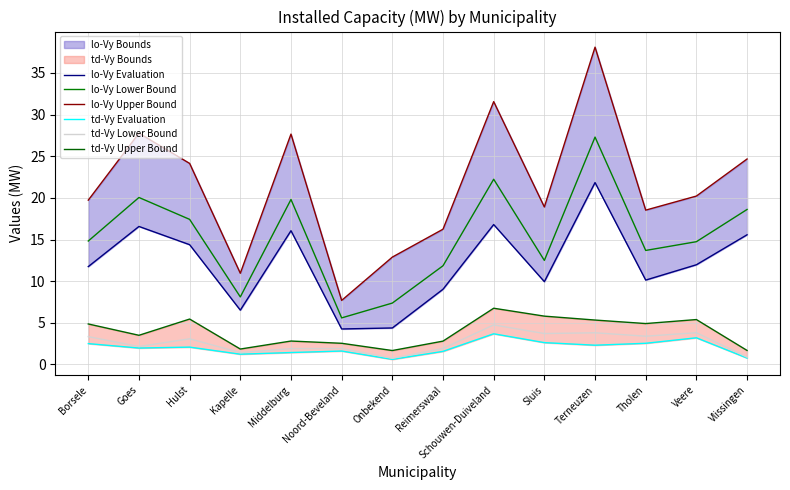

Which series has the largest total across all categories?

lo-Vy Upper Bound